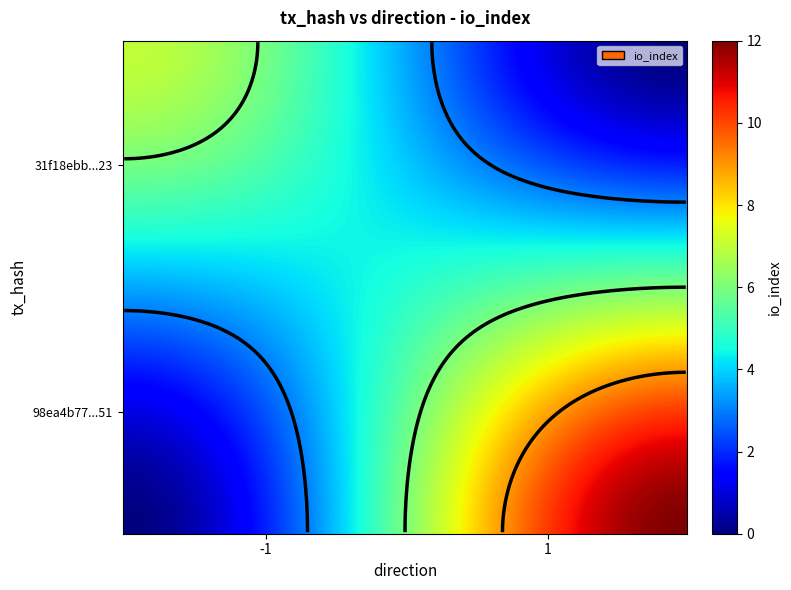

Rank the categories by 98ea4b77042926bc9f9bd037f682a70f1837351 value from highest to lowest.

1, 0